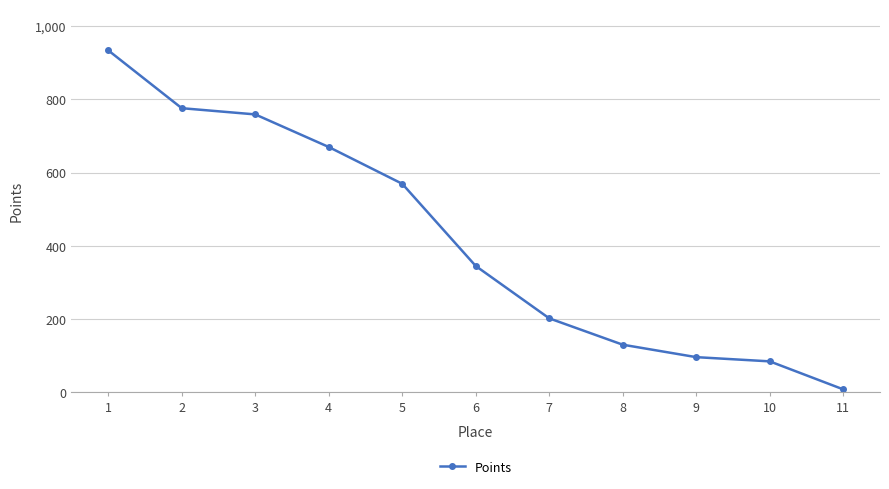

What is the sum of all values?

4574.0